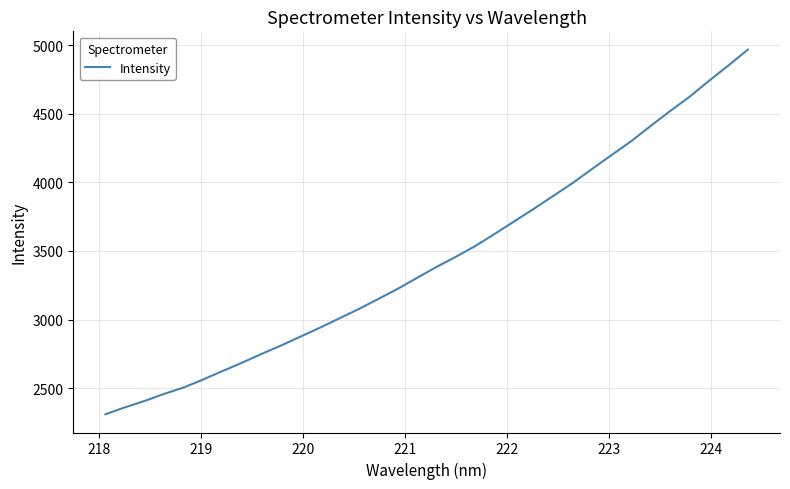

True or false: there are more than 1 points higher than both neighbors.

False